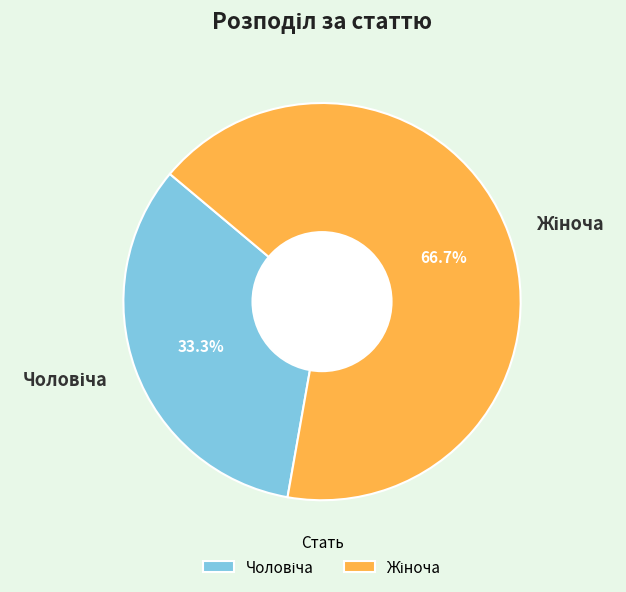

Is there a majority slice in this chart?

Yes